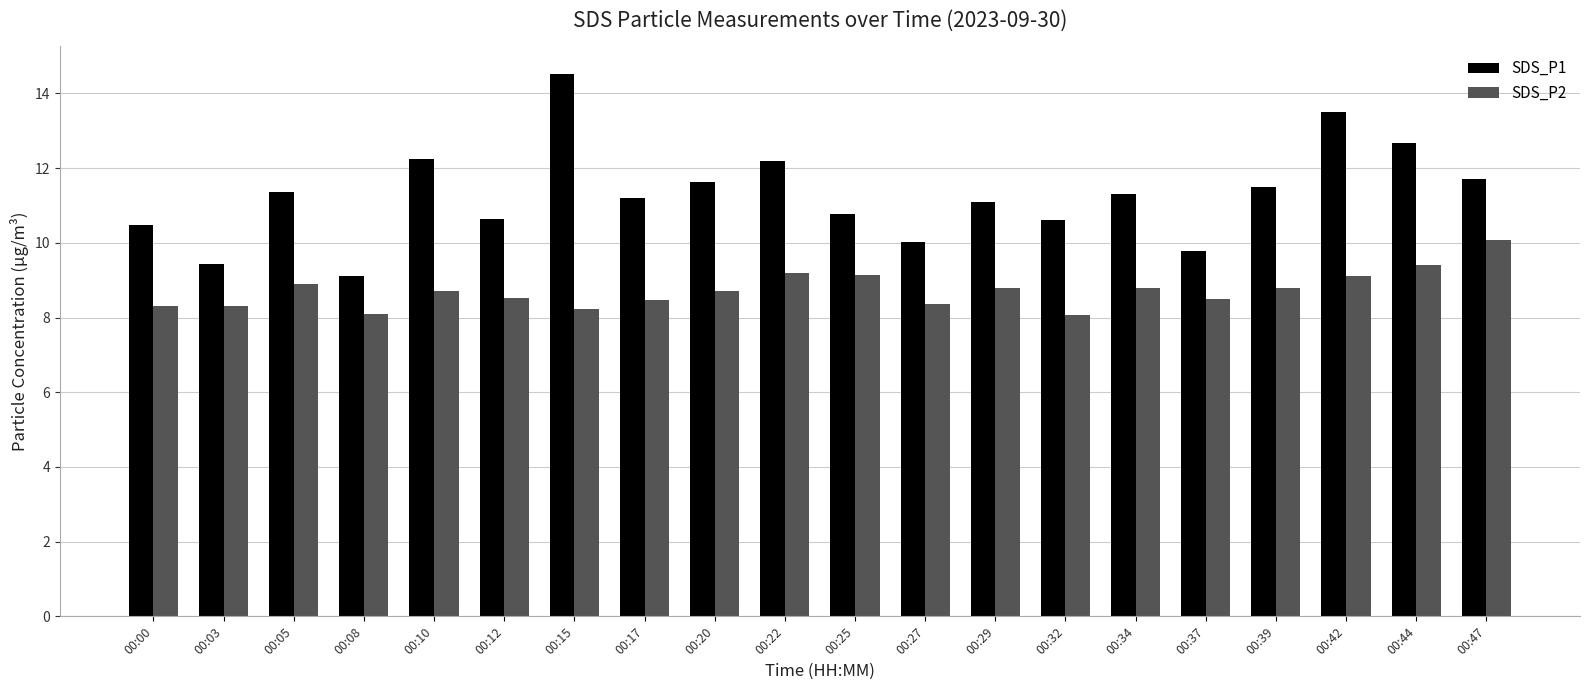

Reading left to right, list all the values displayed in this chart.

SDS_P1: 10.5	9.4	11.4	9.1	12.2	10.6	14.5	11.2	11.6	12.2	10.8	10.0	11.1	10.6	11.3	9.8	11.5	13.5	12.7	11.7
SDS_P2: 8.3	8.3	8.9	8.1	8.7	8.5	8.2	8.5	8.7	9.2	9.1	8.4	8.8	8.1	8.8	8.5	8.8	9.1	9.4	10.1